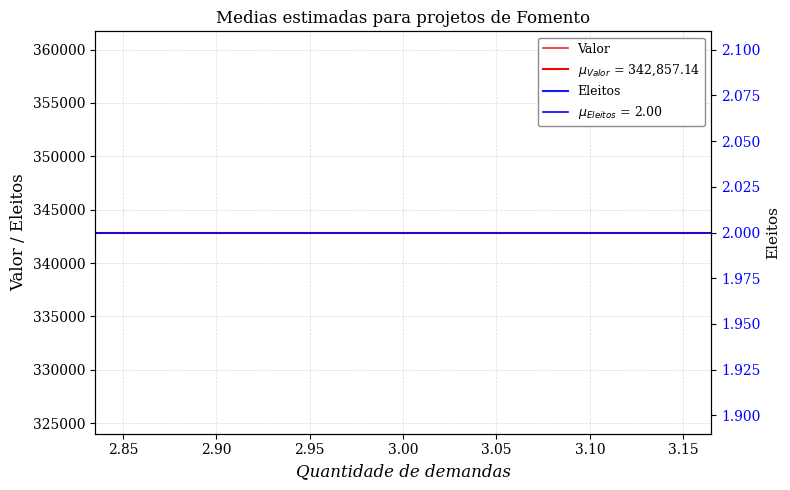

Which series has the largest total across all categories?

Valor